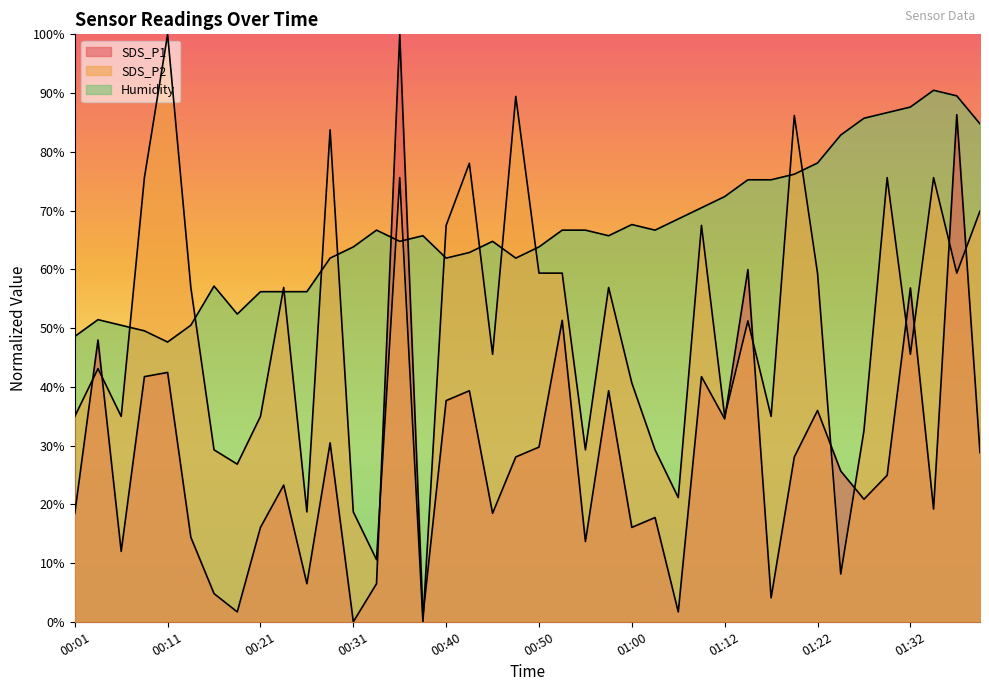

How many values in the SDS_P1 series exceed 25?

20